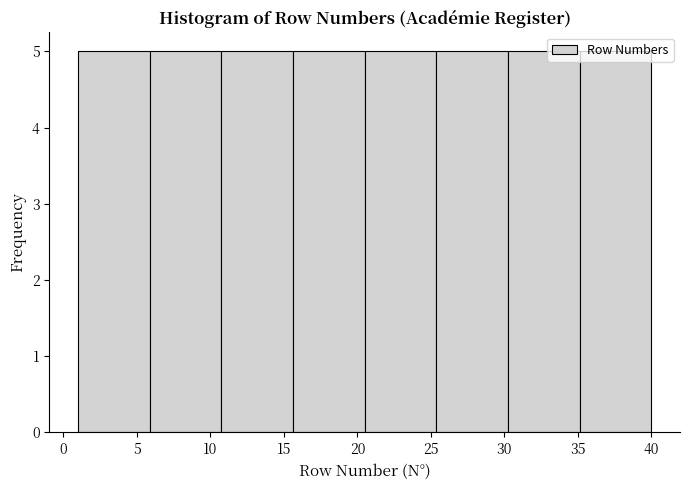

Reading left to right, list every bar in this chart as the range it spans on the x-axis followed by its height. Neither the bar edges nor the heights are printed on the chart, so give them approximately, as read against the axes.

1.0 to 6.0: 5
6.0 to 11.0: 5
11.0 to 15.5: 5
15.5 to 20.5: 5
20.5 to 25.5: 5
25.5 to 30.5: 5
30.5 to 35.0: 5
35.0 to 40.0: 5